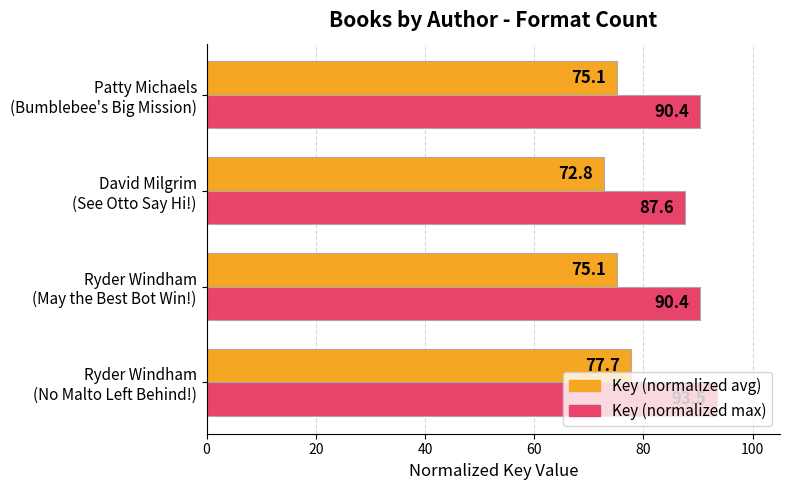

At how many categories does at least one series exceed 89?

3